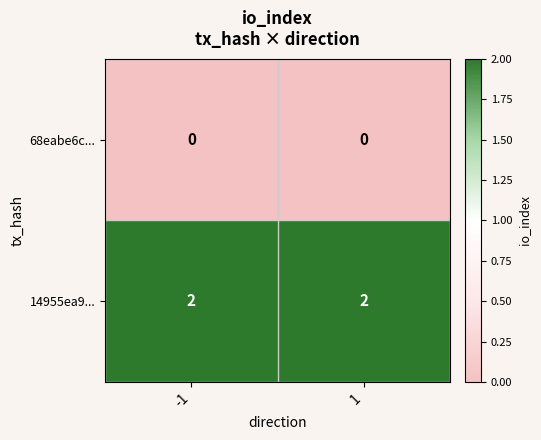

At 1, list the series in order from largest to smallest.

14955ea9..., 68eabe6c...